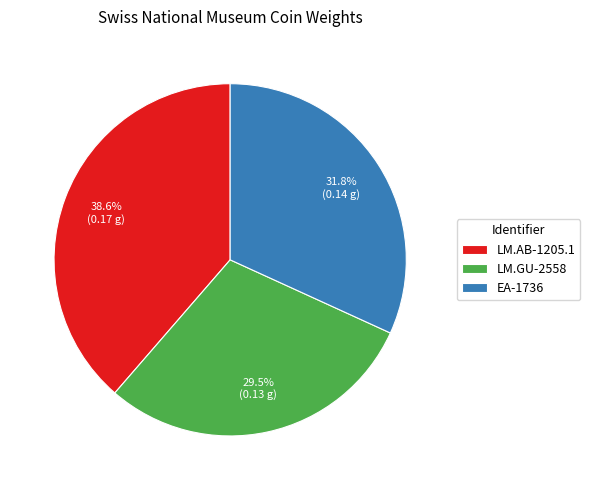

What is the largest slice in the pie chart?

LM.AB-1205.1